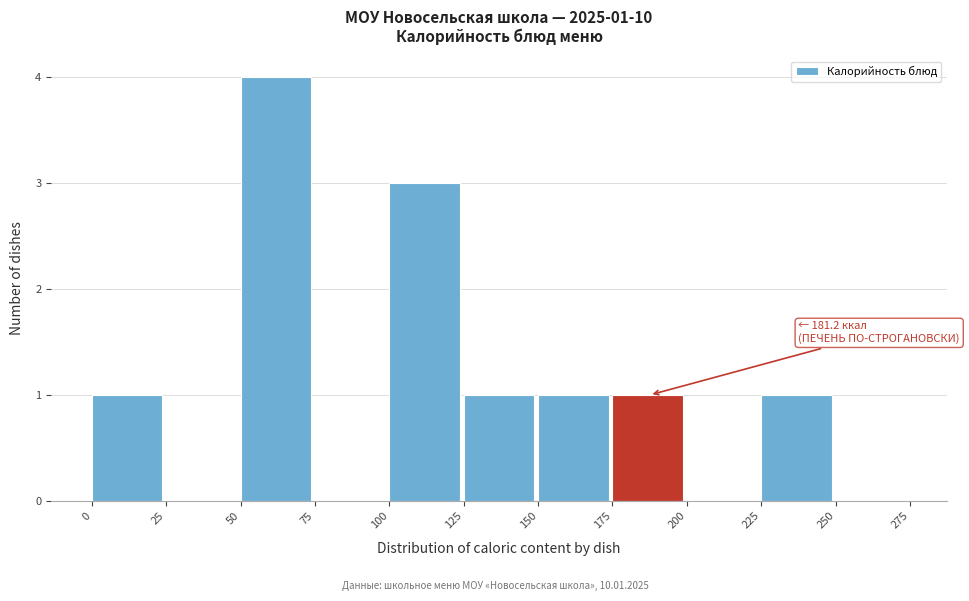

Which range on the x-axis has the tallest bar?

50 to 75